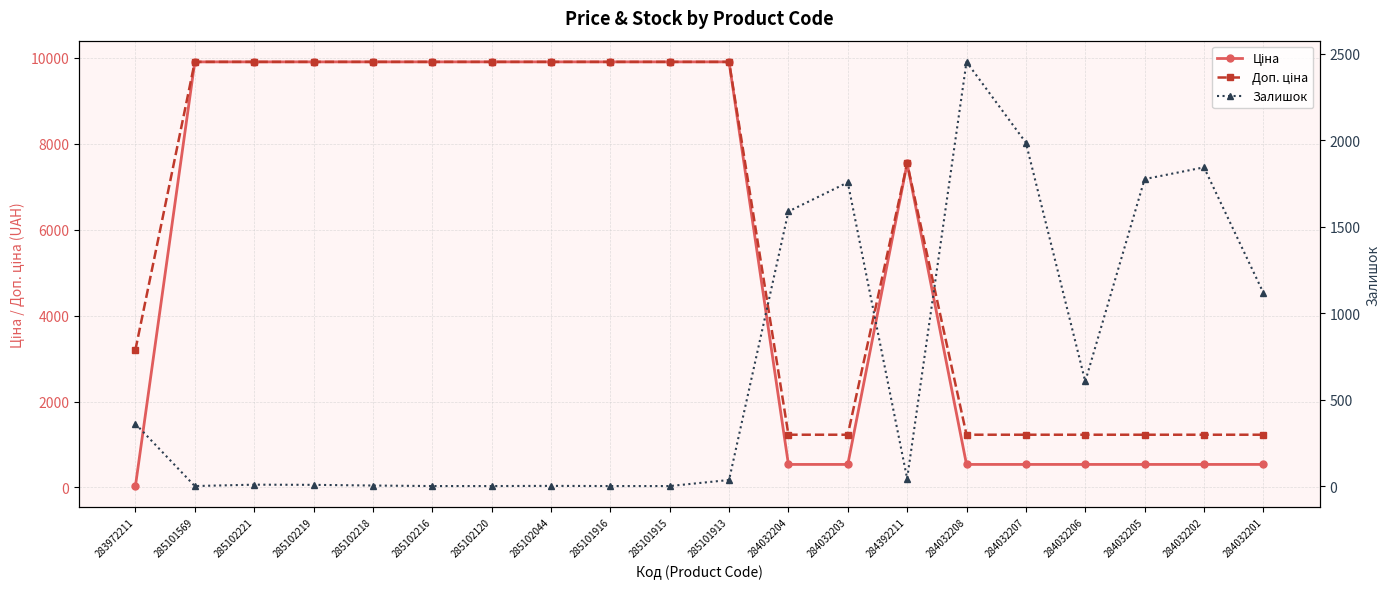

True or false: Залишок has more than 1 points higher than both neighbors.

True